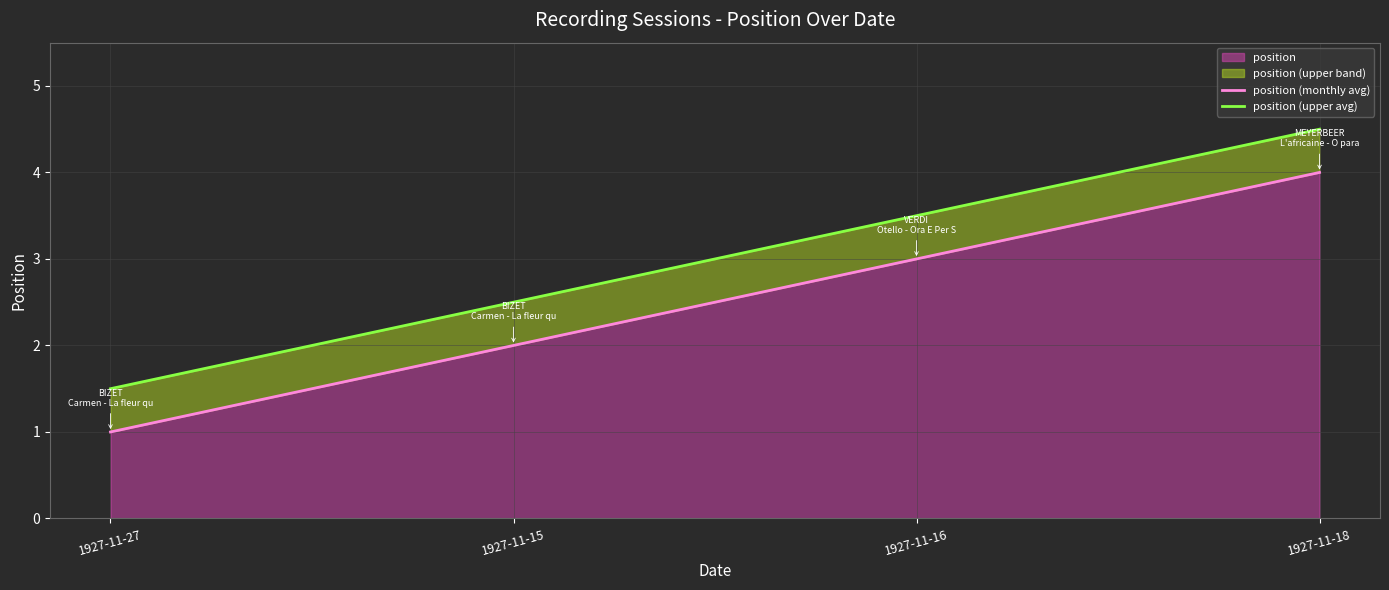

Where does the position (monthly avg) series first go above 3?

1927-11-18